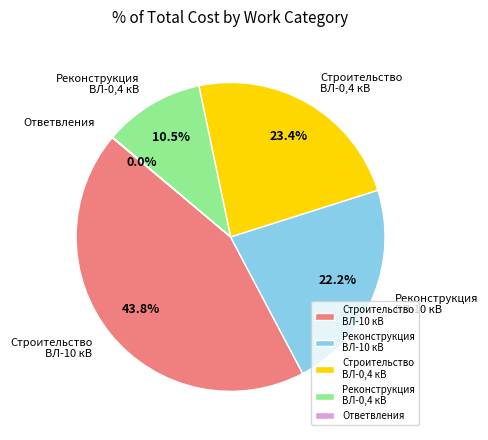

Approximately how many times larger is the value at Строительство ВЛ-10 кВ compared to Реконструкция ВЛ-10 кВ?

2.0